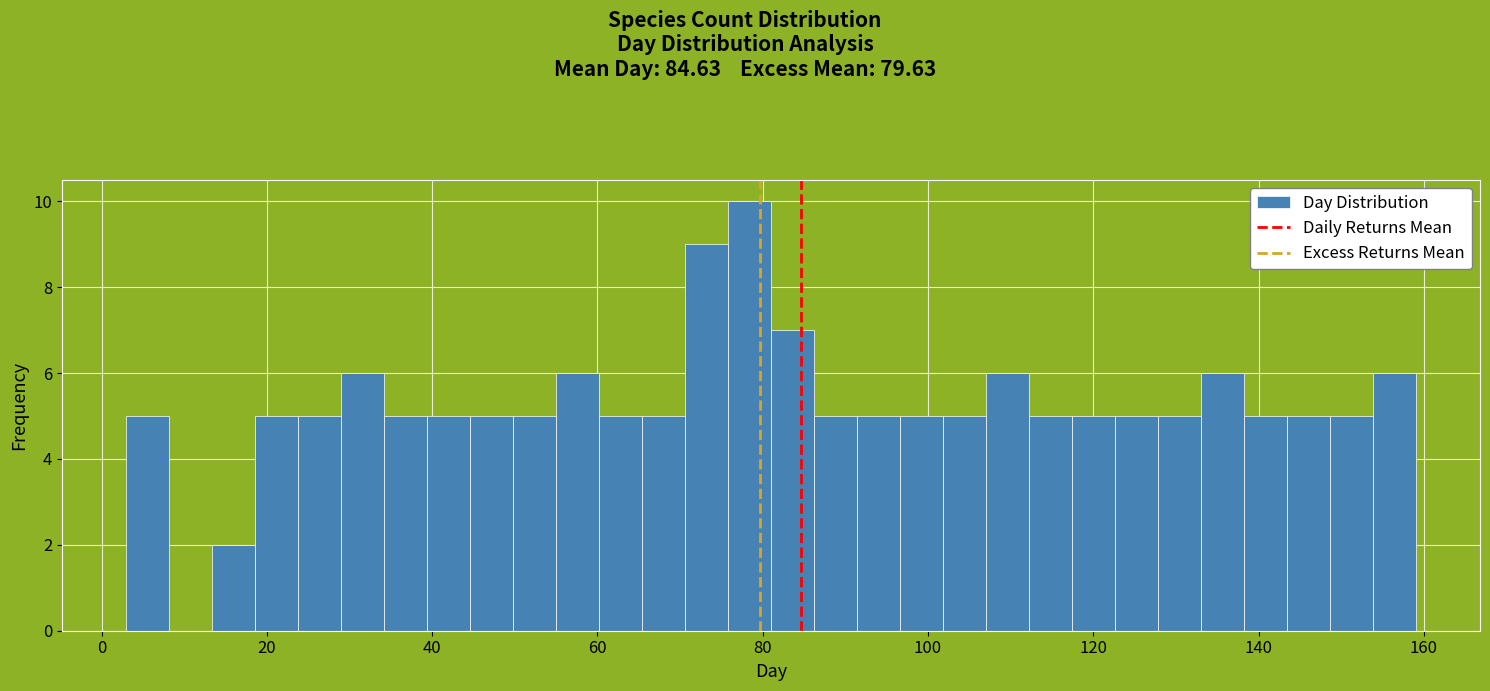

Read against the x-axis, roughly where is the centre of the tallest bar?

78